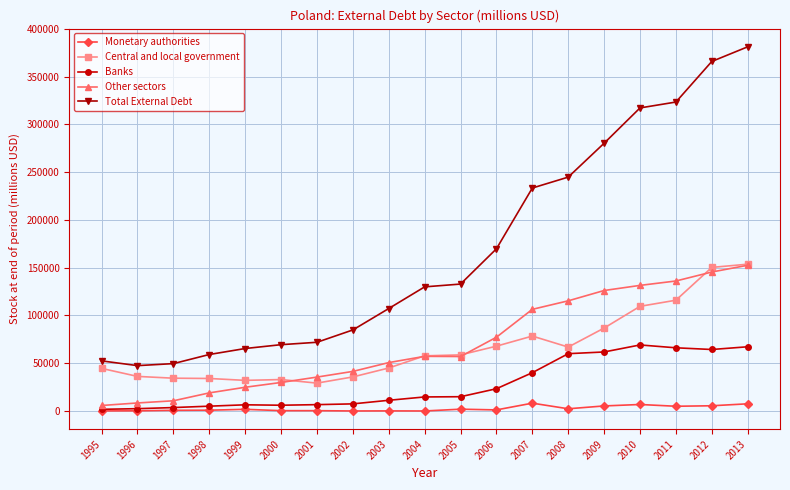

Which series has the widest spread of values?

Total External Debt